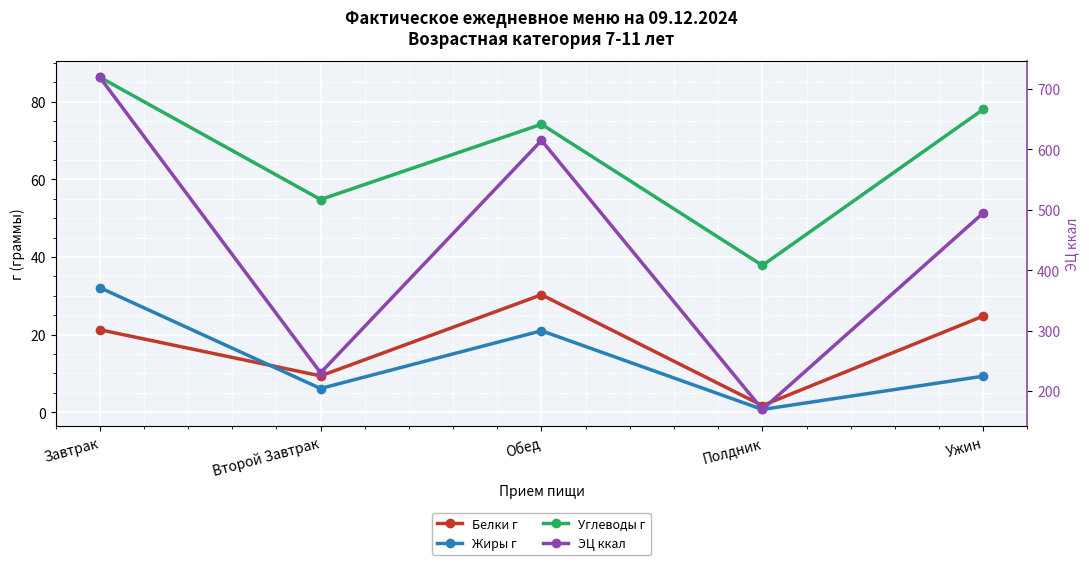

The value of Белки г at Полдник is 0.7. True or false?

False